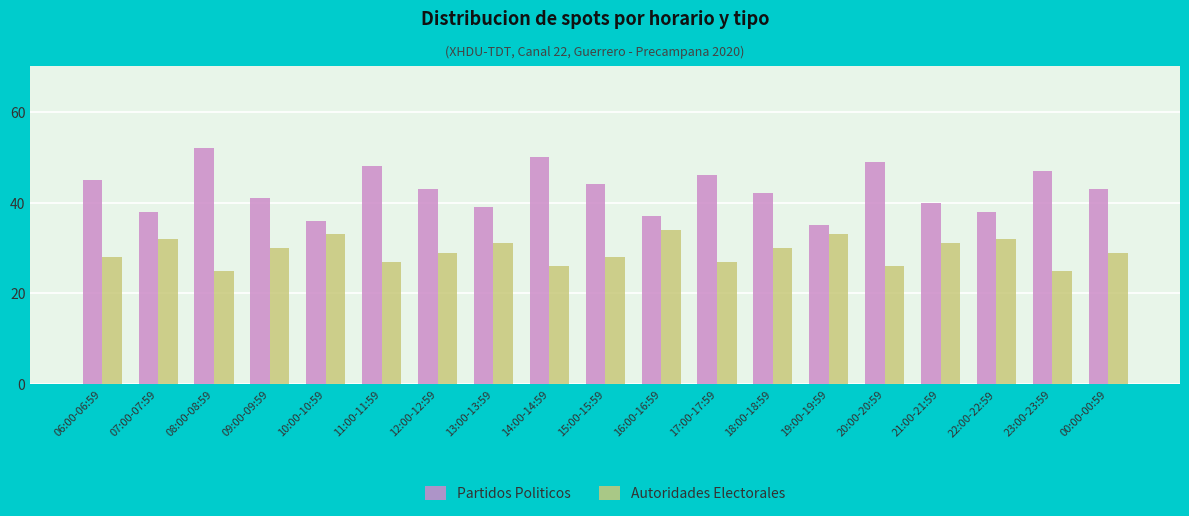

Rank the series by their average value, from lowest to highest.

Autoridades Electorales, Partidos Politicos